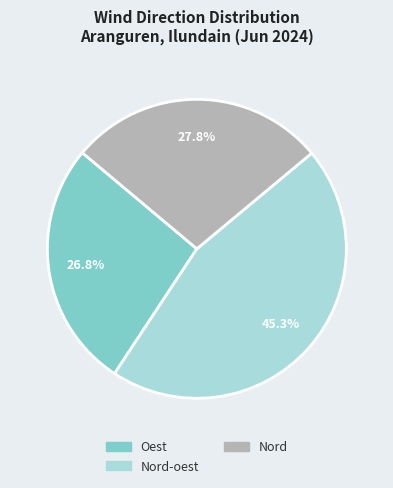

What is the total percentage of Oest and Nord-oest?

72.2%